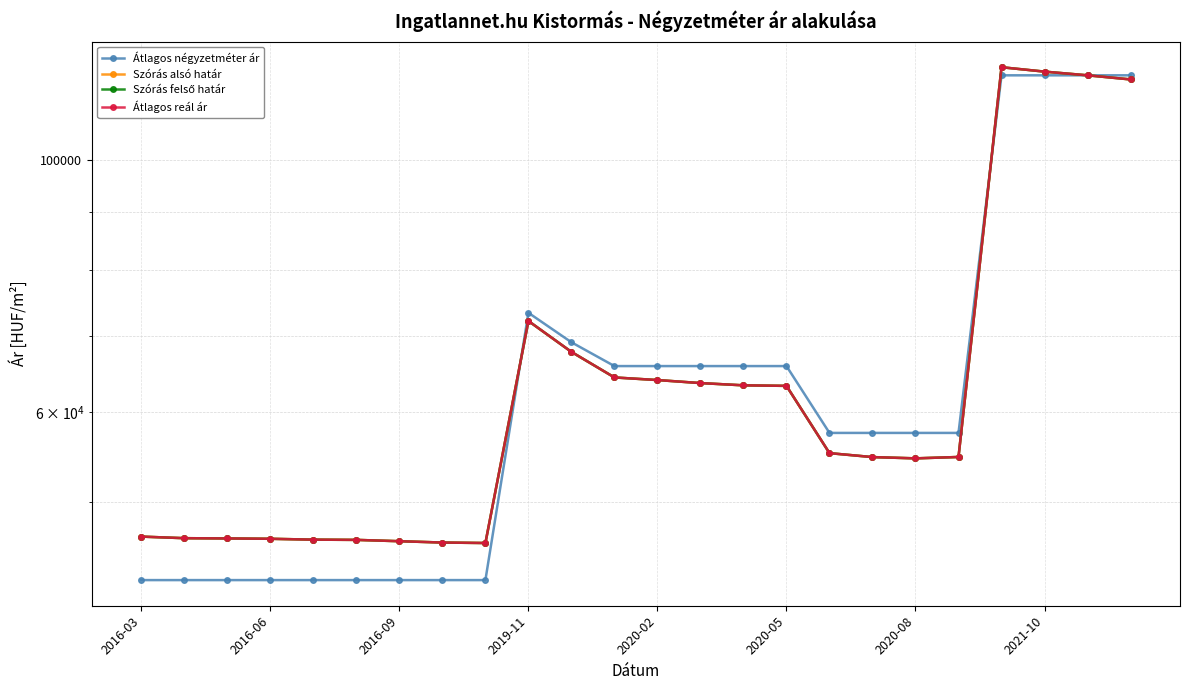

Reading right to left, what are all the values shown in this chart?

Átlagos négyzetméter ár: 118610	118610	118610	118610	57500	57500	57500	57500	65833	65833	65833	65833	65833	69083	73333	42682	42682	42682	42682	42682	42682	42682	42682	42682
Szórás alsó határ: 117626	118610	119501	120572	54765	54612	54753	55193	63246	63315	63605	63996	64335	67751	72127	46009	46054	46178	46302	46325	46405	46439	46462	46611
Szórás felső határ: 117626	118610	119501	120572	54765	54612	54753	55193	63246	63315	63605	63996	64335	67751	72127	46009	46054	46178	46302	46325	46405	46439	46462	46611
Átlagos reál ár: 117626	118610	119501	120572	54765	54612	54753	55193	63246	63315	63605	63996	64335	67751	72127	46009	46054	46178	46302	46325	46405	46439	46462	46611